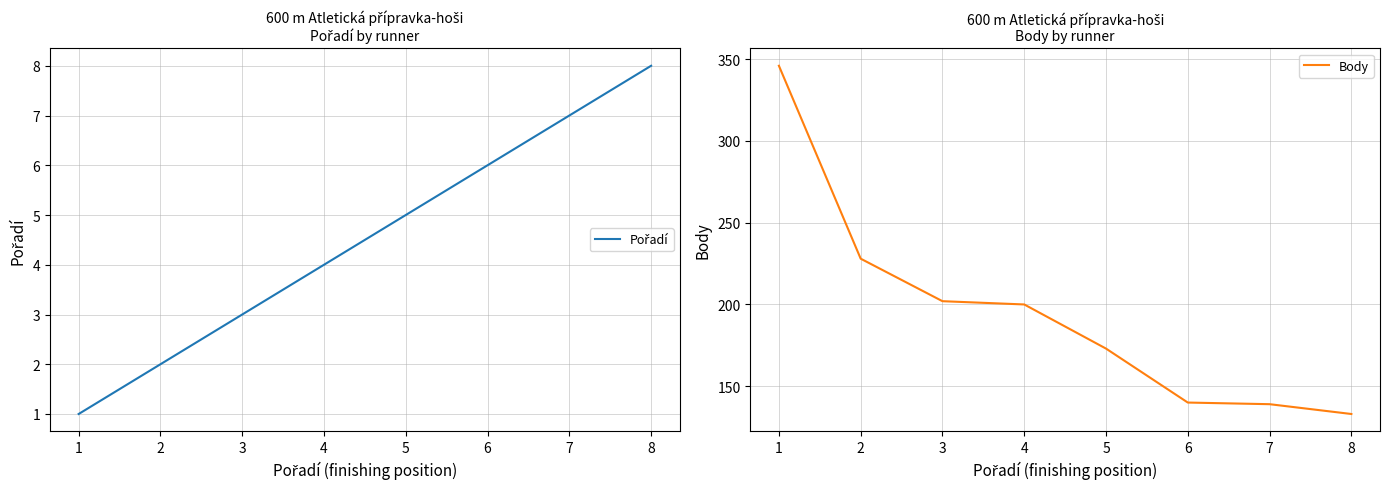

Reading right to left, what are all the values shown in this chart?

Pořadí: 8=8	7=7	6=6	5=5	4=4	3=3	2=2	1=1
Body: 8=133	7=139	6=140	5=173	4=200	3=202	2=228	1=346